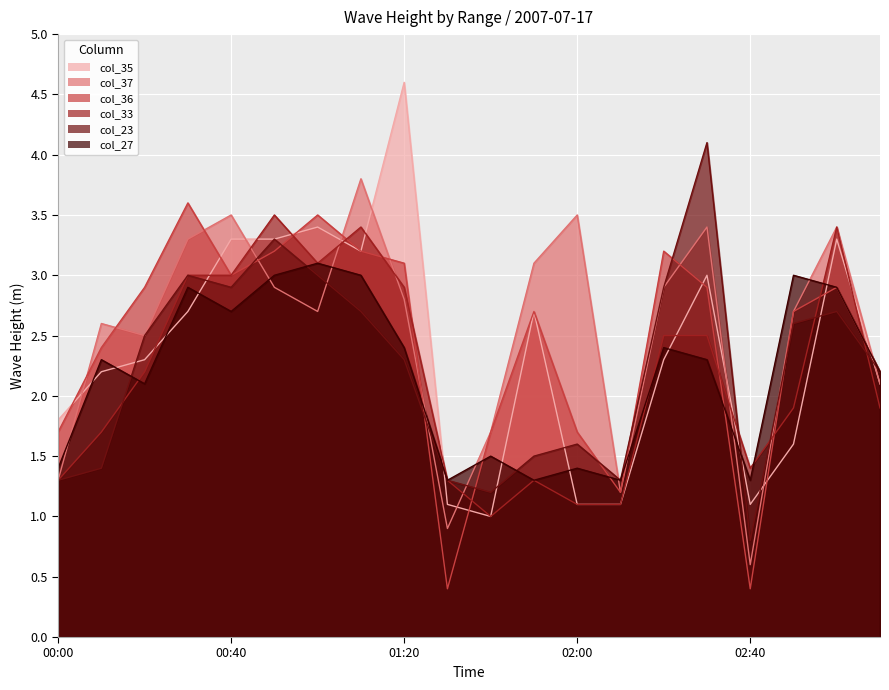

Does the chart display data point markers on the line(s)?

No